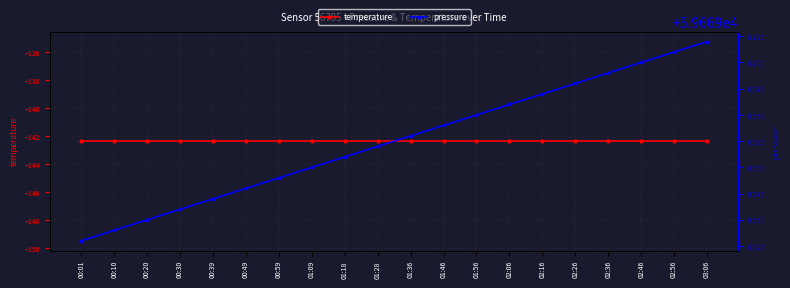

How many lines are shown in the chart?

2